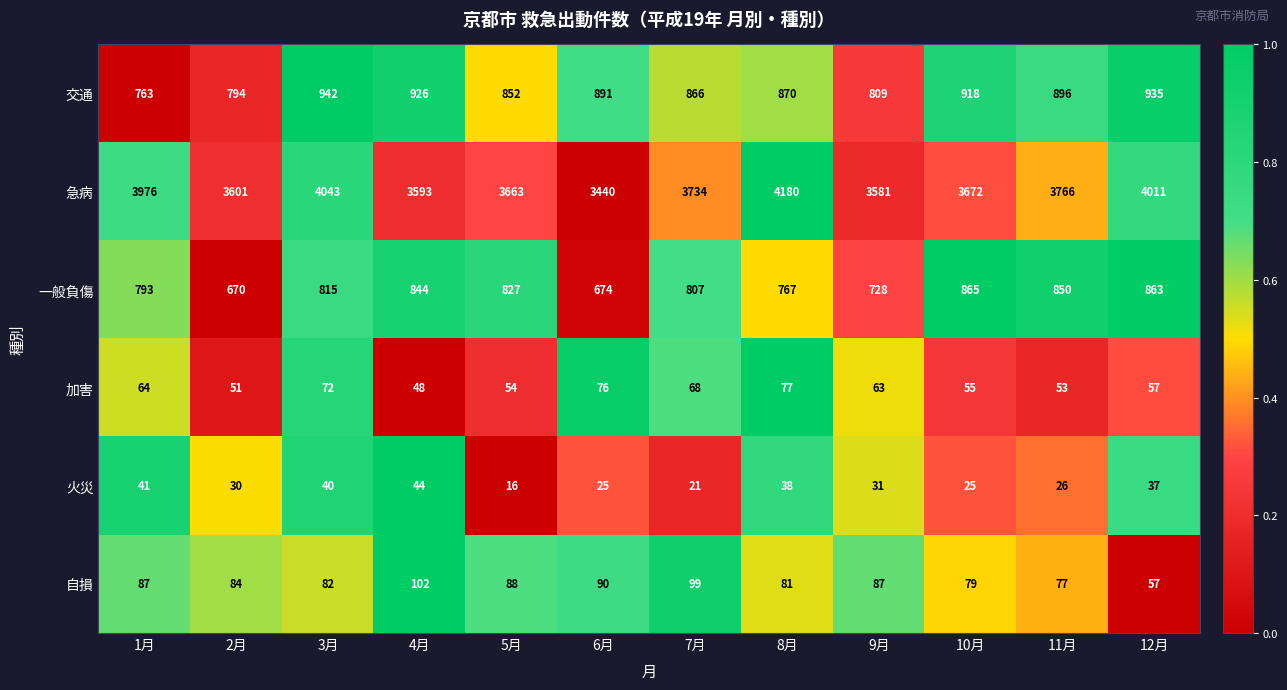

Which label corresponds to the largest value in the chart?

8月